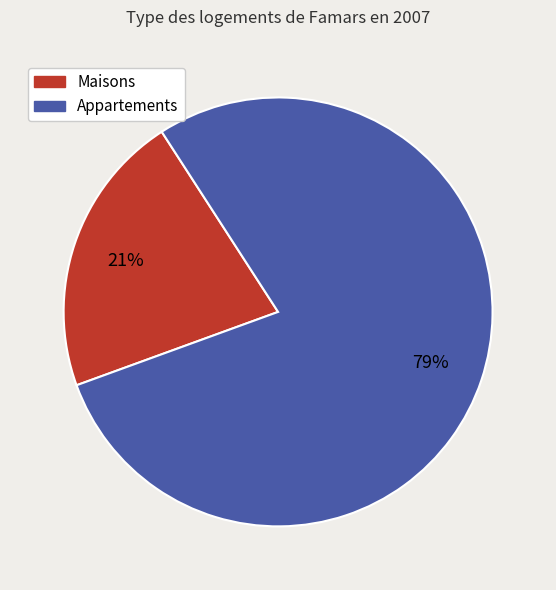

To the nearest percent, what is the average slice percentage?

50%